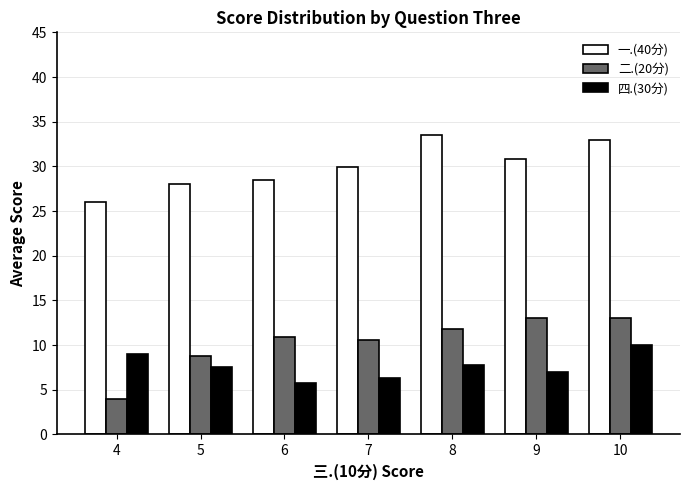

What is the average value of the 一.(40分) series?

30.0